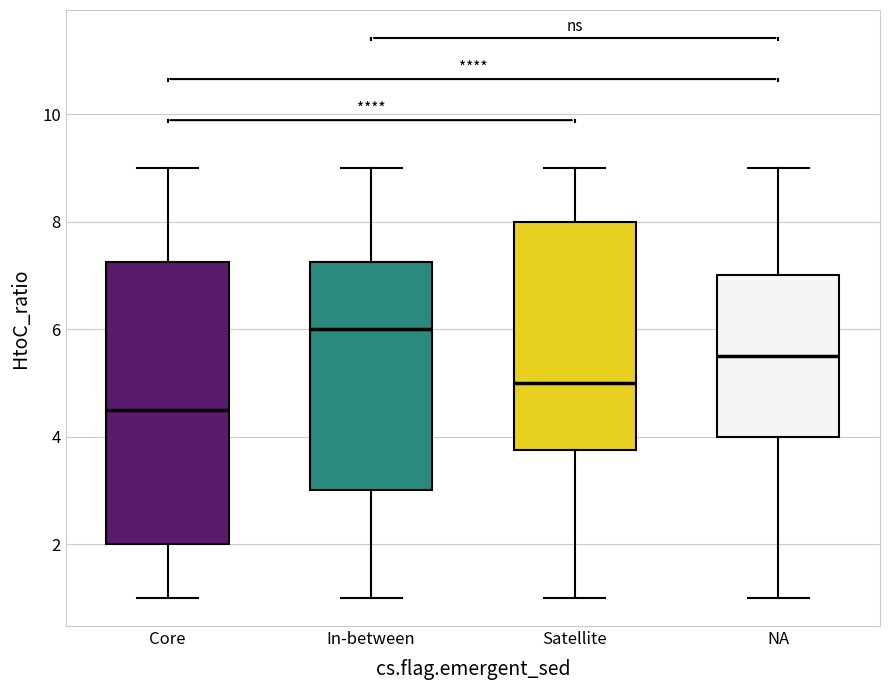

Comparing the boxes themselves (not the whiskers), which one is the tallest?

Core